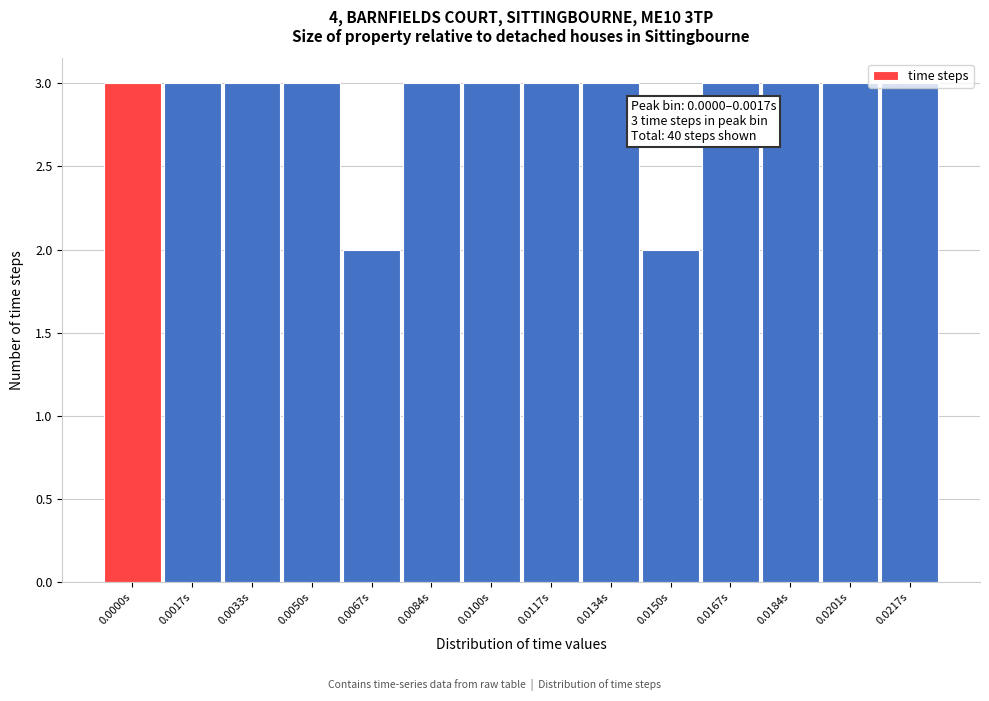

What is the sum of the values at 0.0117s and 0.0134s?

6